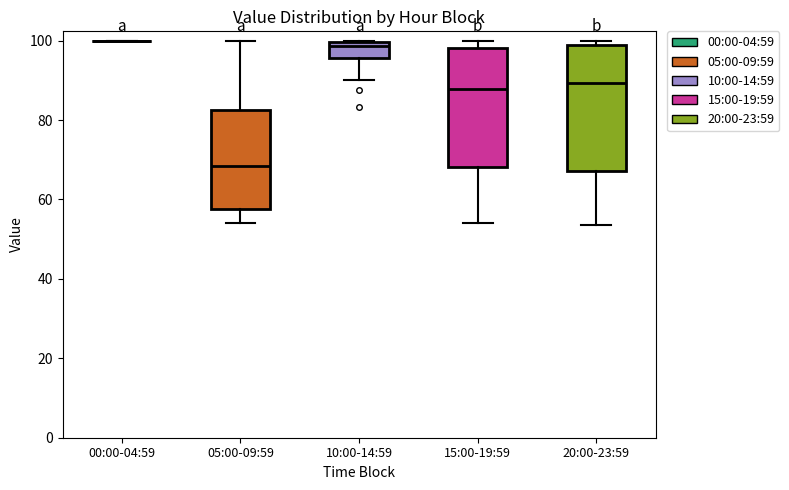

Reading left to right, transcribe this box plot: for each box, give where its median line is, the range the box spans, and where its two whiskers end, as read against the y-axis. The values are not printed on the chart, so give them approximately, as read against the axis.

00:00-04:59: box collapsed to a line at 100, whiskers 100 to 100
05:00-09:59: median 68, box 58 to 82, whiskers 54 to 100
10:00-14:59: median 98, box 96 to 100, whiskers 90 to 100
15:00-19:59: median 88, box 68 to 98, whiskers 54 to 100
20:00-23:59: median 90, box 68 to 98, whiskers 54 to 100